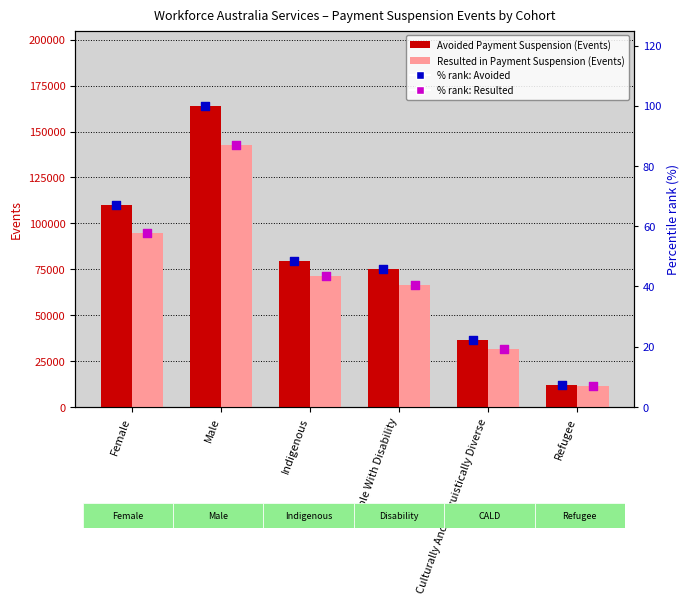

At how many categories does at least one series exceed 111403?

1